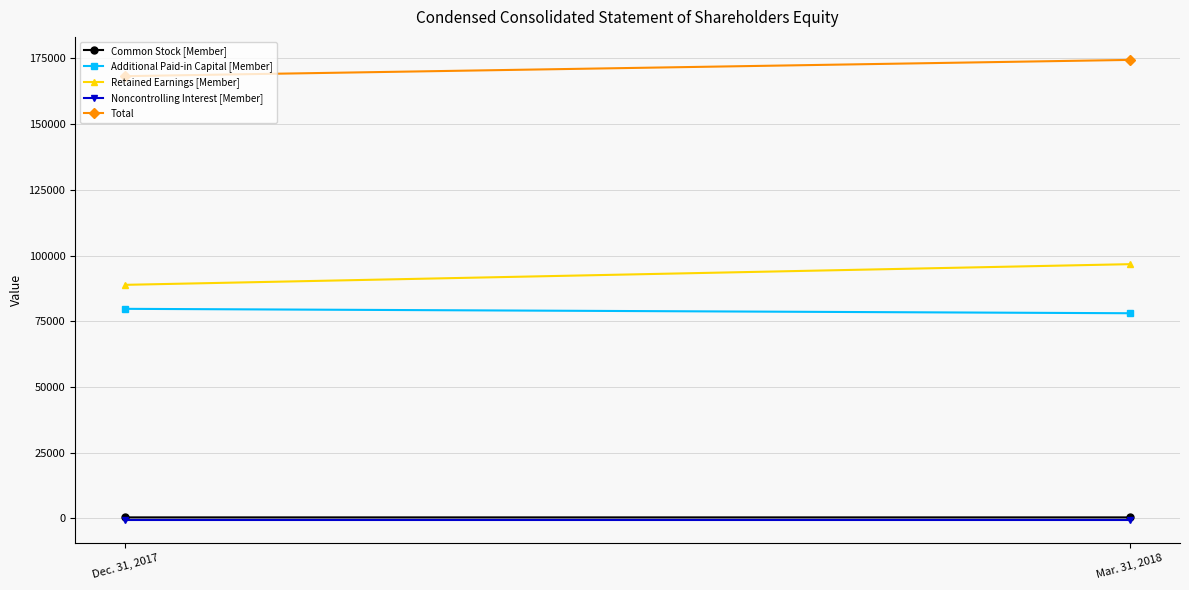

Reading left to right, list all the values displayed in this chart.

Common Stock [Member]: 351	353
Additional Paid-in Capital [Member]: 79721	78045
Retained Earnings [Member]: 88855	96717
Noncontrolling Interest [Member]: -658	-658
Total: 168269	174457